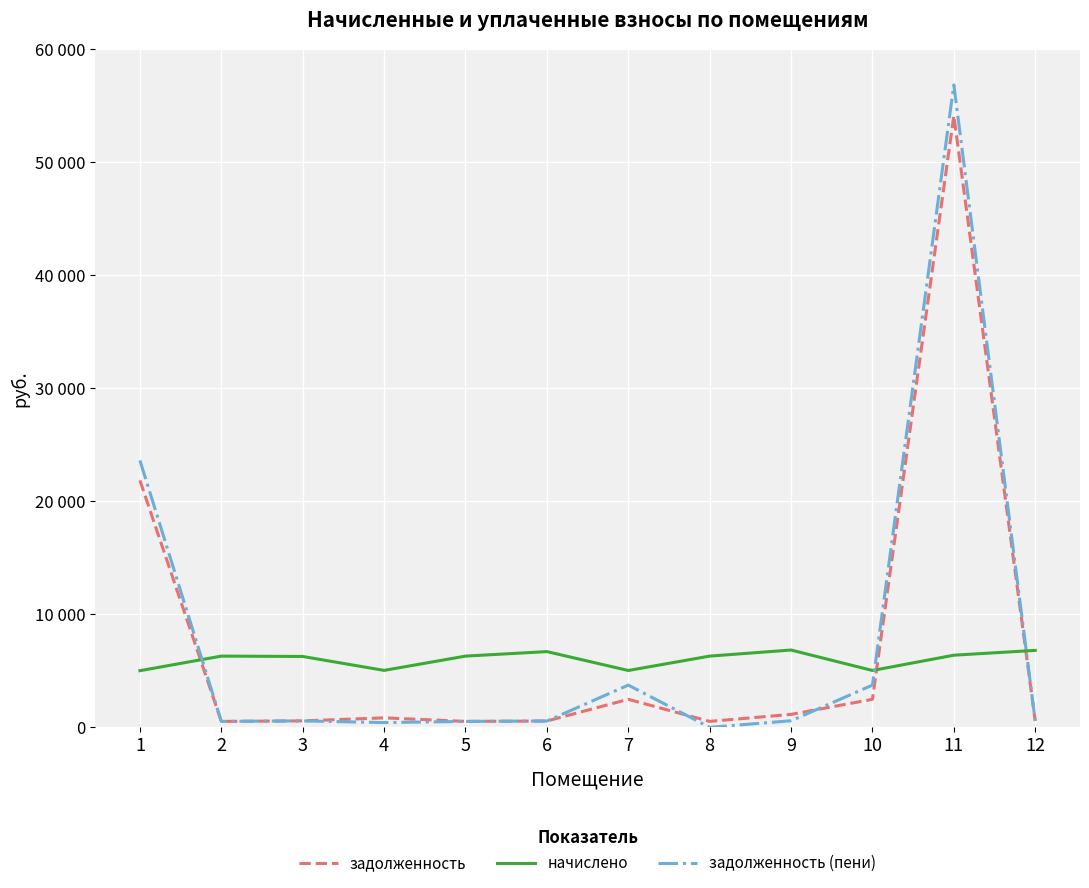

Which series has the largest total across all categories?

задолженность (пени)